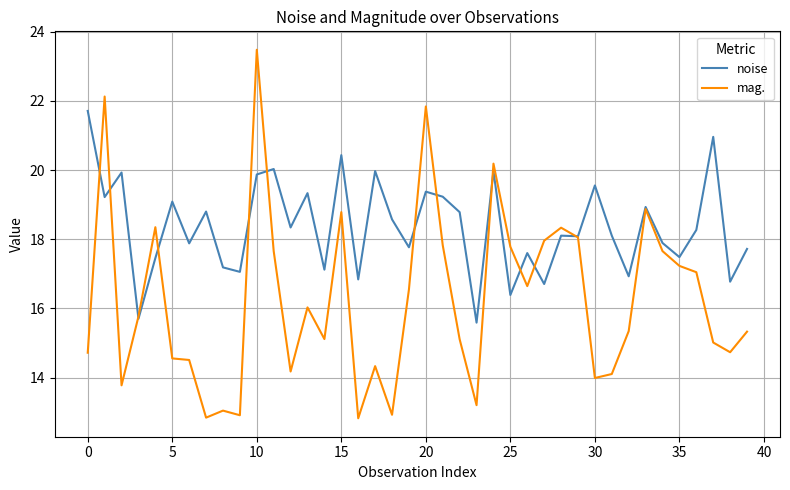

Which series has the largest range (max minus min)?

mag.